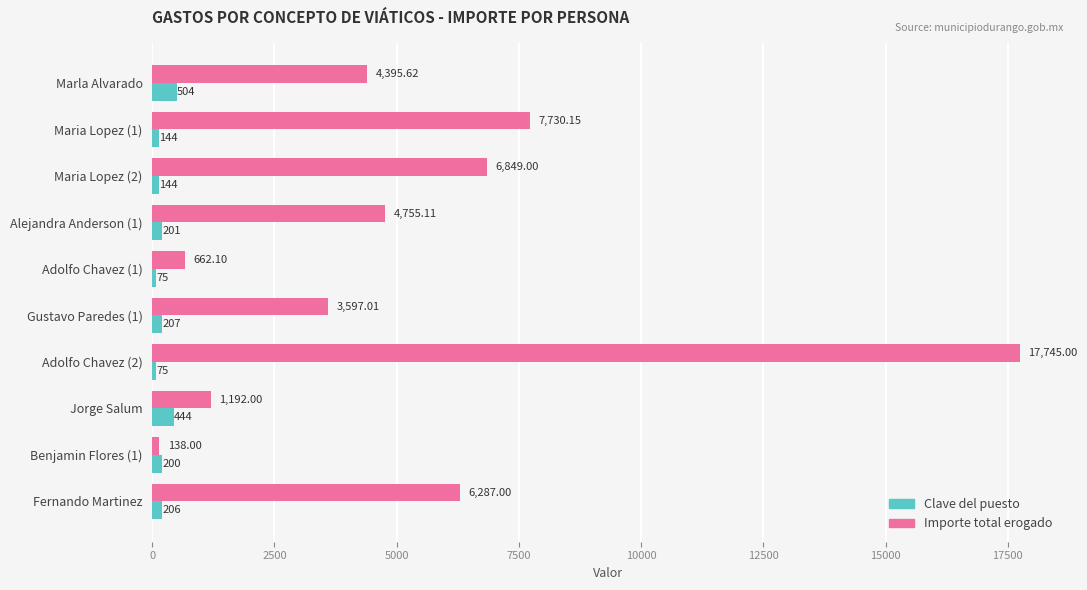

Which series has the largest total across all categories?

Importe total erogado